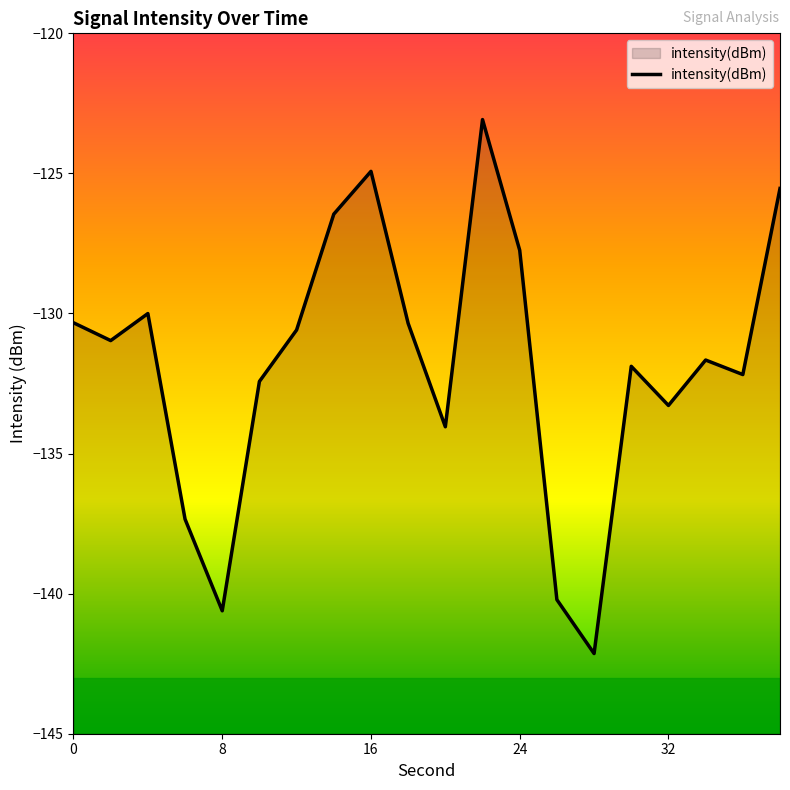

How many lines are shown in the chart?

1